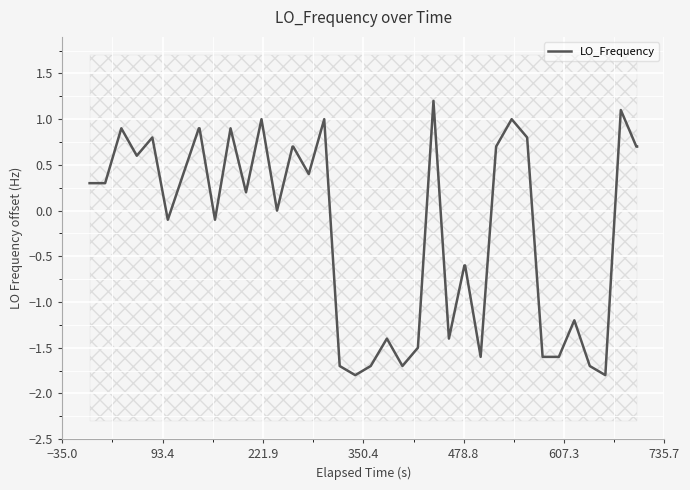

What is the lowest value of the LO_Frequency series?

-1.8